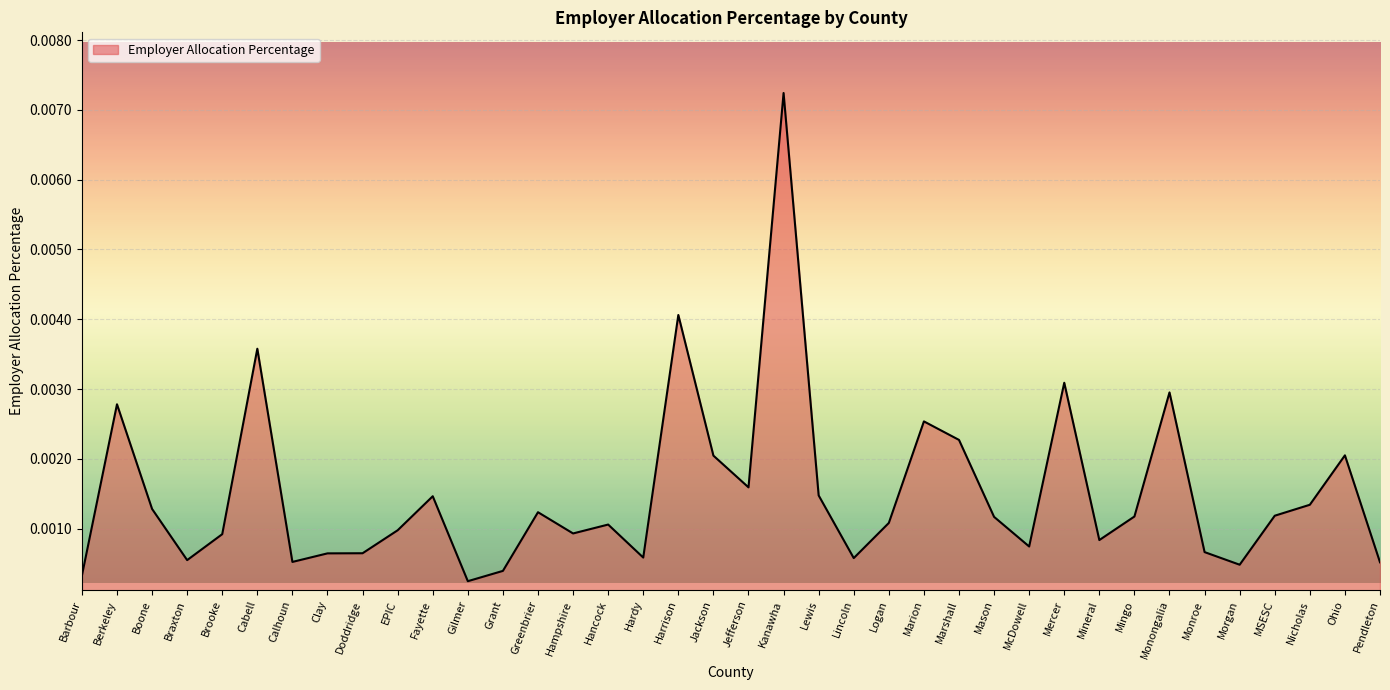

Which label corresponds to the largest value in the chart?

Kanawha